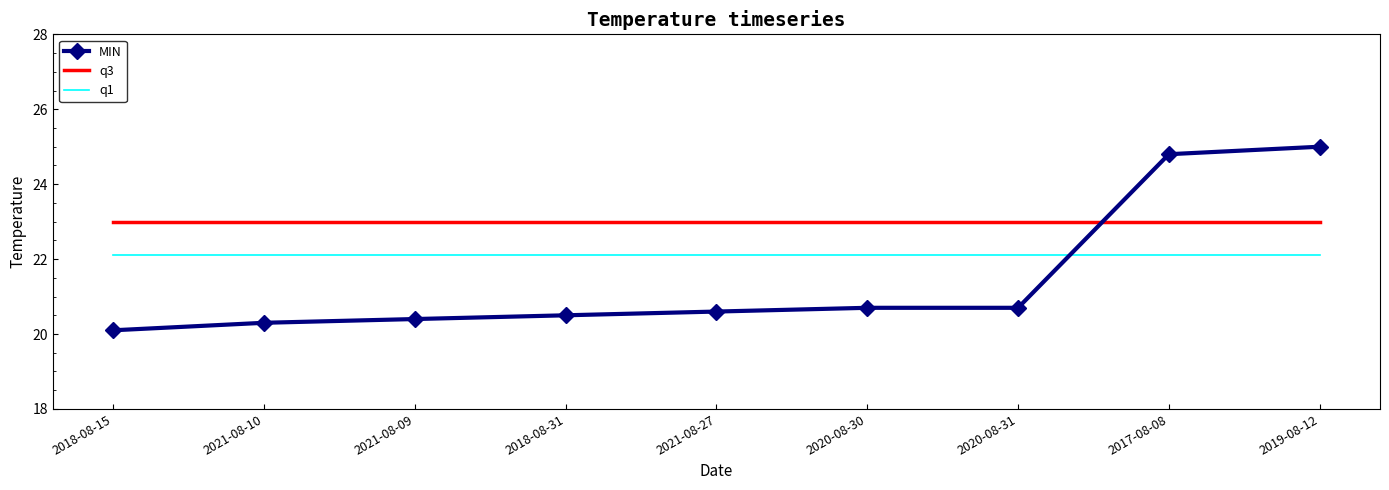

The value of MIN at 2020-08-31 is 20.7. True or false?

True